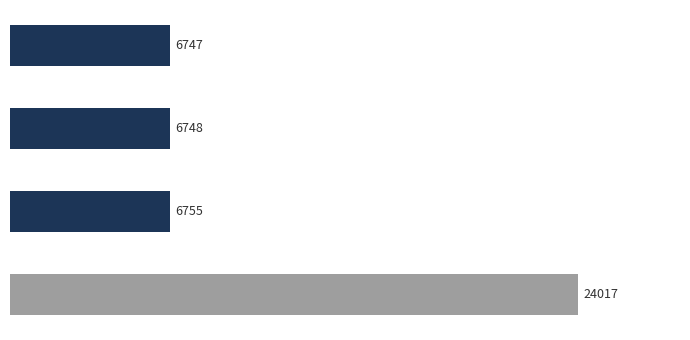

Are the bars horizontal?

Yes